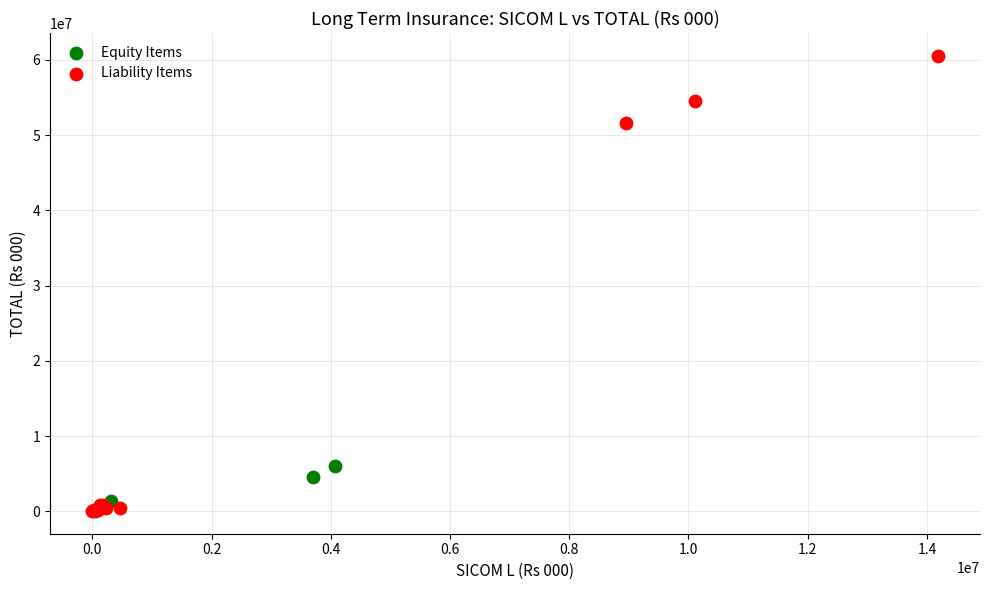

Which series reaches the maximum Y coordinate?

Liability Items